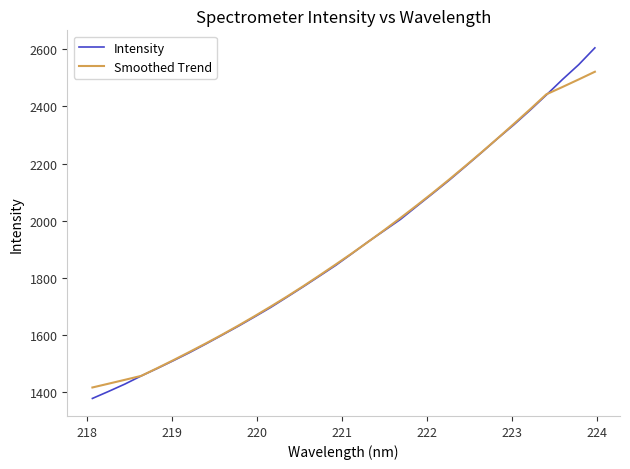

What is the smallest value displayed?

1377.9